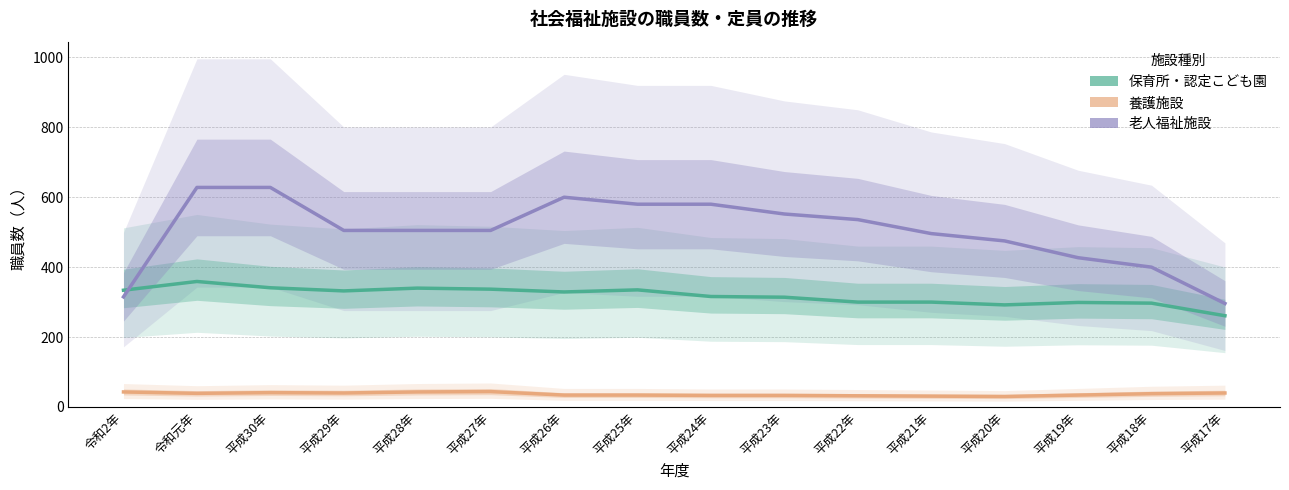

What is the minimum value shown in the chart?

30